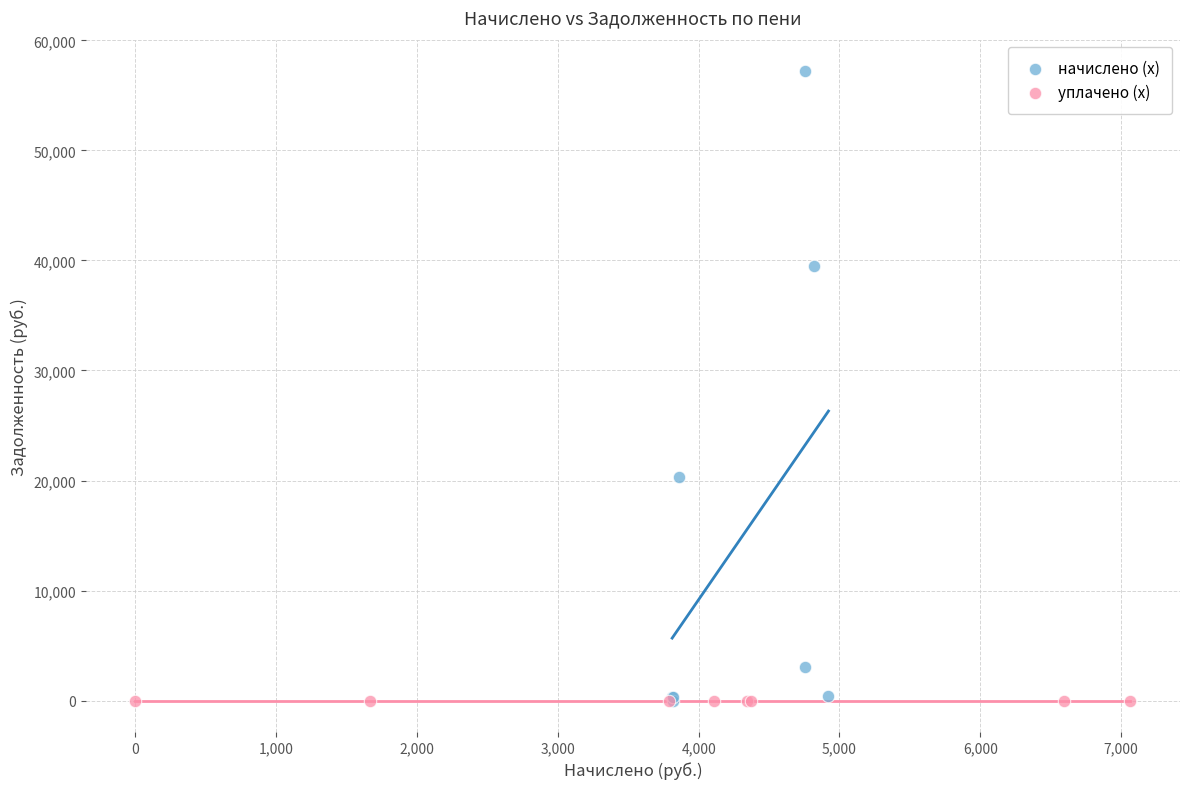

Which series reaches the maximum Y coordinate?

начислено (x)